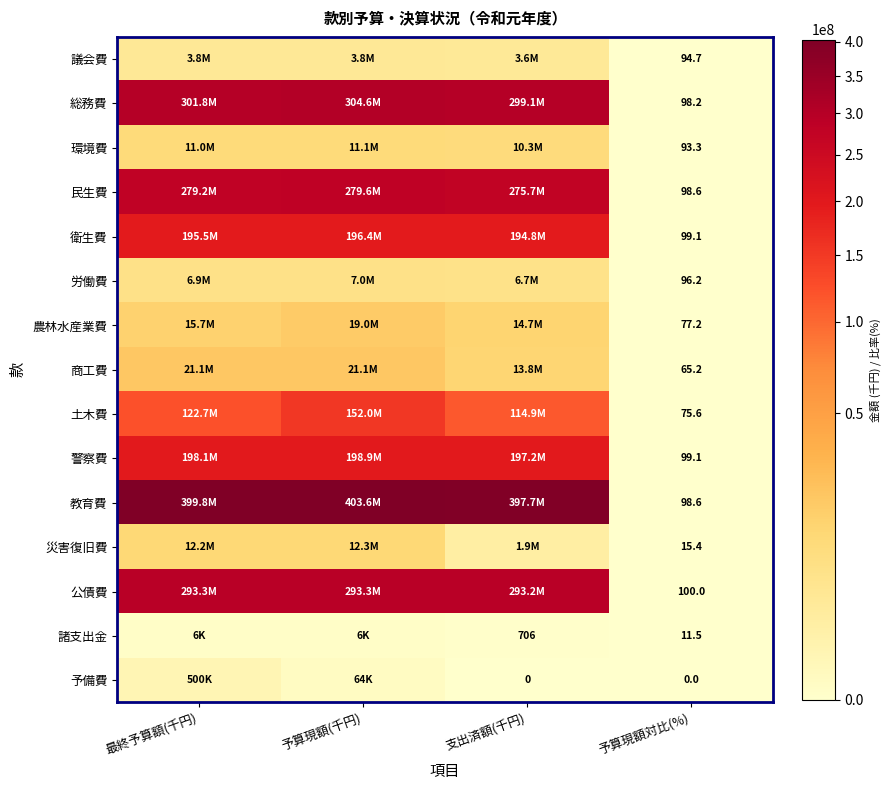

True or false: 民生費 has a value of 98.6 at 予算現額対比(%).

True